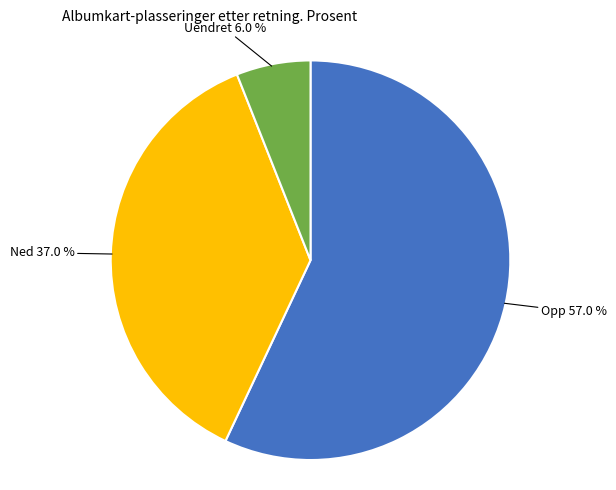

What percentage do Ned 37.0 % and Opp 57.0 % together represent?

94.0%